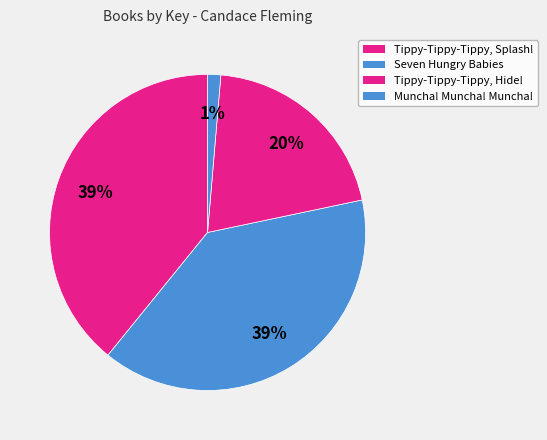

Which slice is the largest?

Tippy-Tippy-Tippy, Splash!